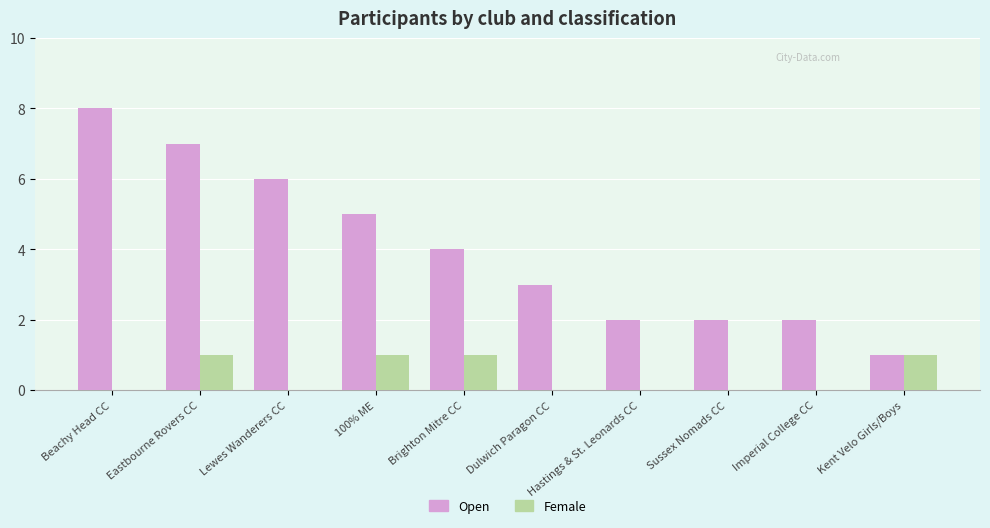

Which series has the largest range (max minus min)?

Open